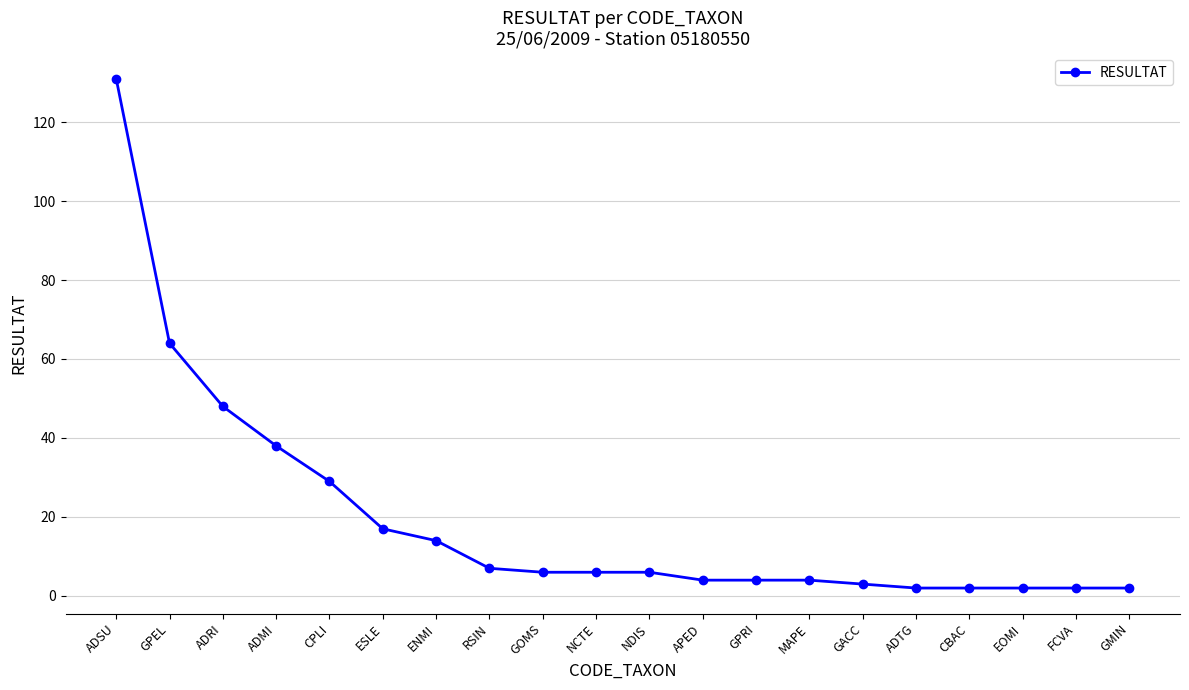

What is the label of the 12th point from the right?

GOMS